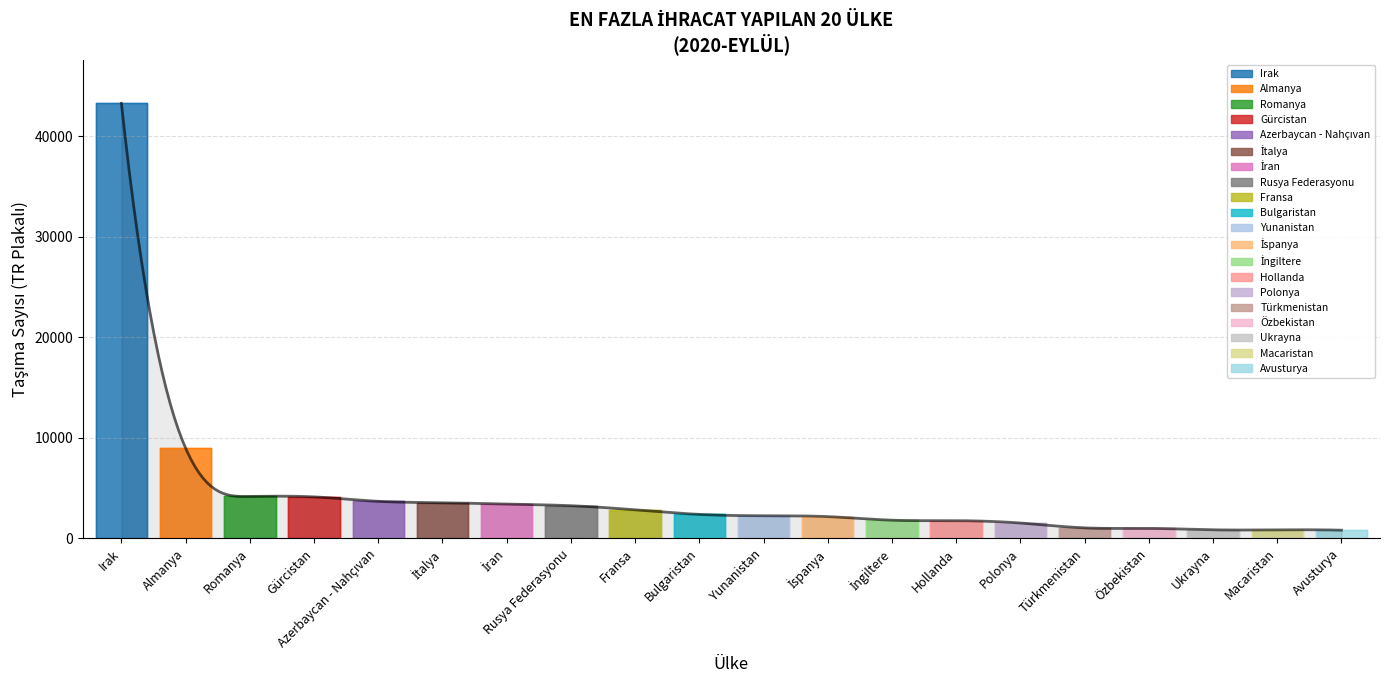

List the labels in order of value, largest first.

Irak, Almanya, Romanya, Gürcistan, Azerbaycan - Nahçıvan, İtalya, İran, Rusya Federasyonu, Fransa, Bulgaristan, Yunanistan, İspanya, İngiltere, Hollanda, Polonya, Türkmenistan, Özbekistan, Ukrayna, Macaristan, Avusturya